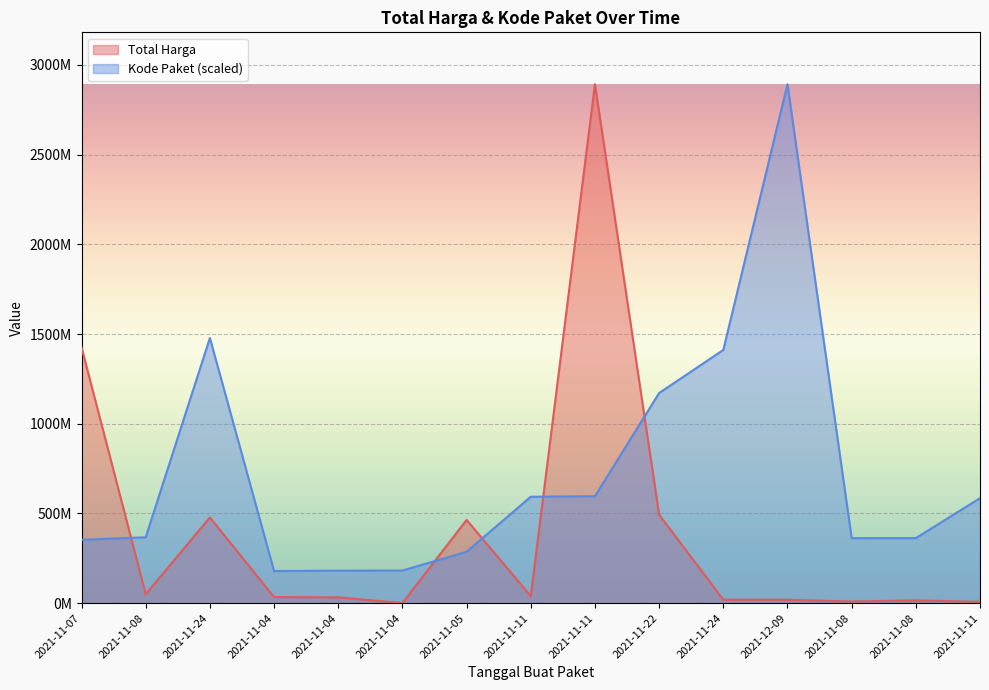

Is the value of Kode Paket at 2021-11-07 greater than the value of Total Harga at 2021-11-08?

Yes